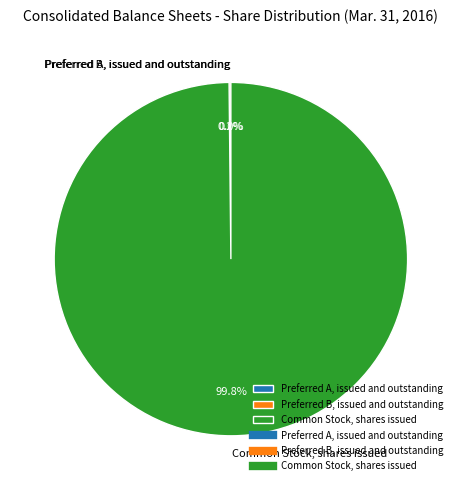

How much of the chart is everything except Common Stock, shares issued?

0.2%